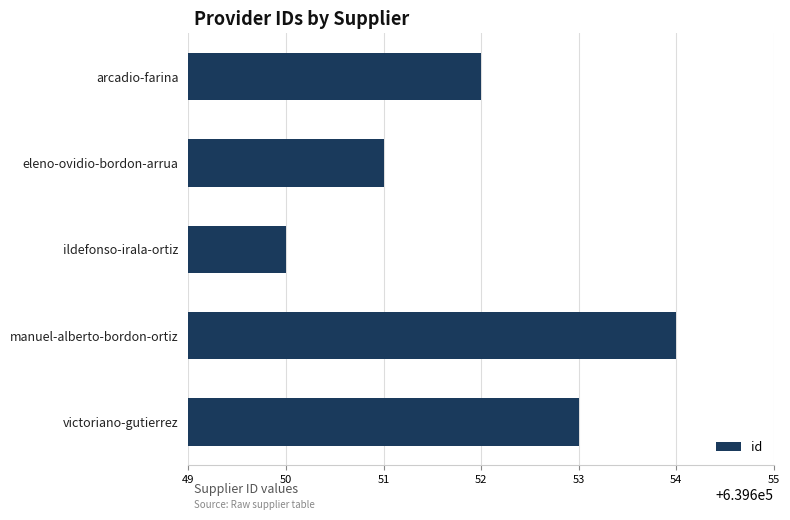

Which label corresponds to the smallest value in the chart?

ildefonso-irala-ortiz